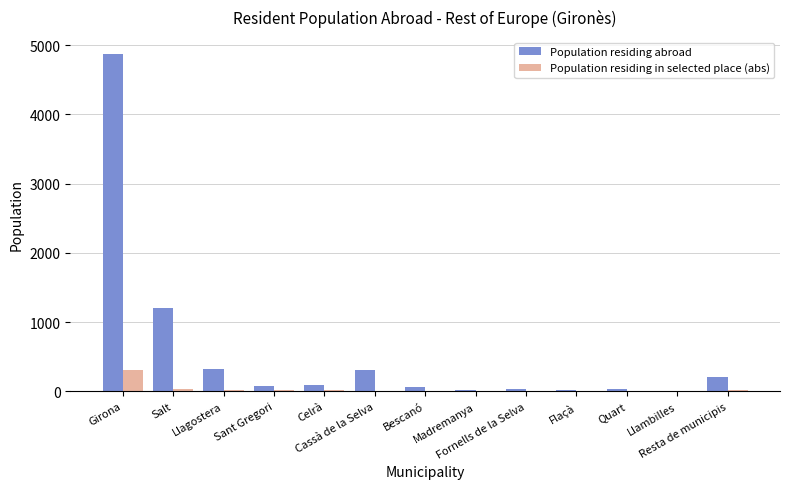

Which series has the largest total across all categories?

Population residing abroad